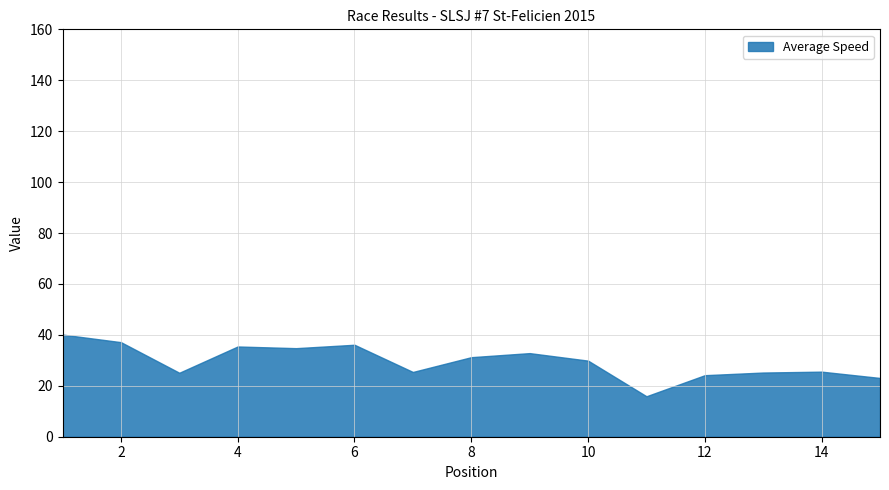

What is the difference between the maximum and minimum values?

24.2